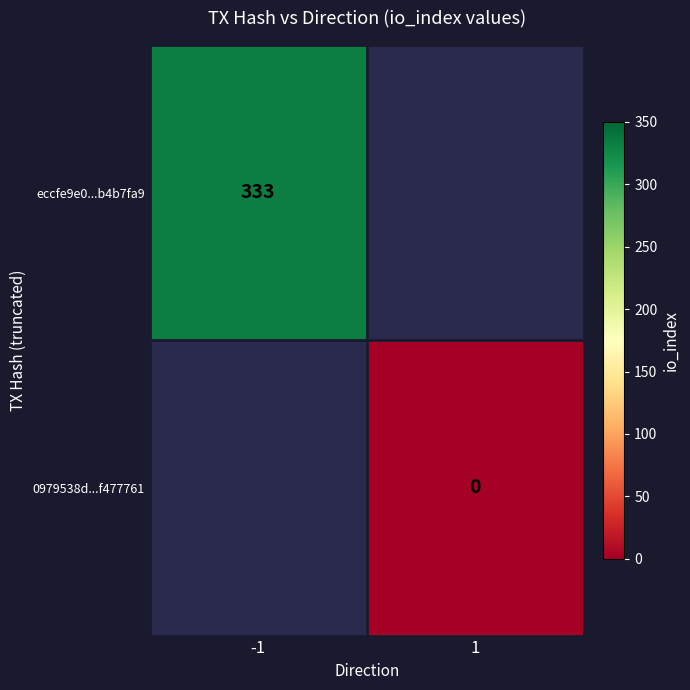

Count the number of data series in this chart.

2